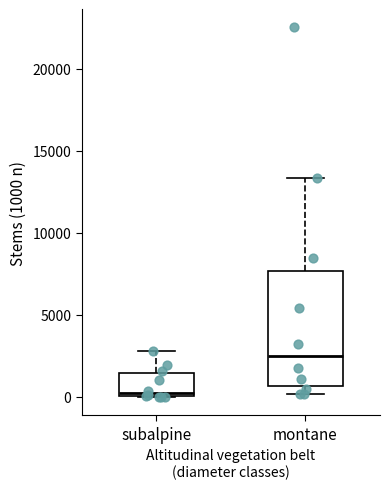

Comparing the boxes themselves (not the whiskers), which one is the tallest?

montane